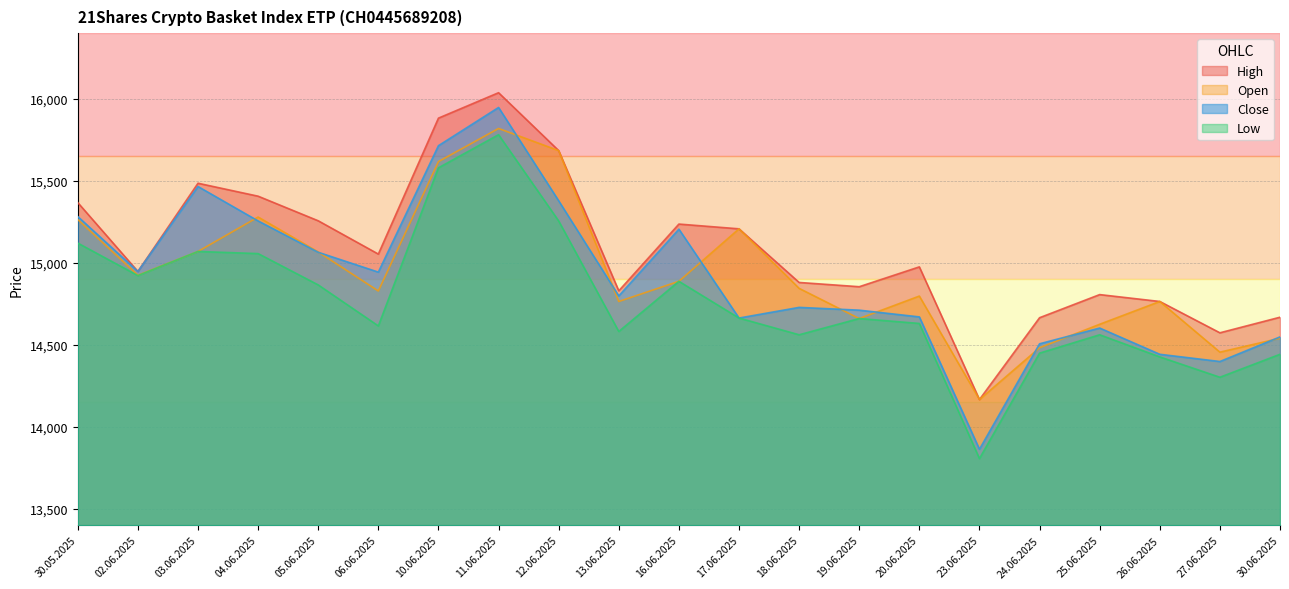

At how many categories does at least one series exceed 15042?

10